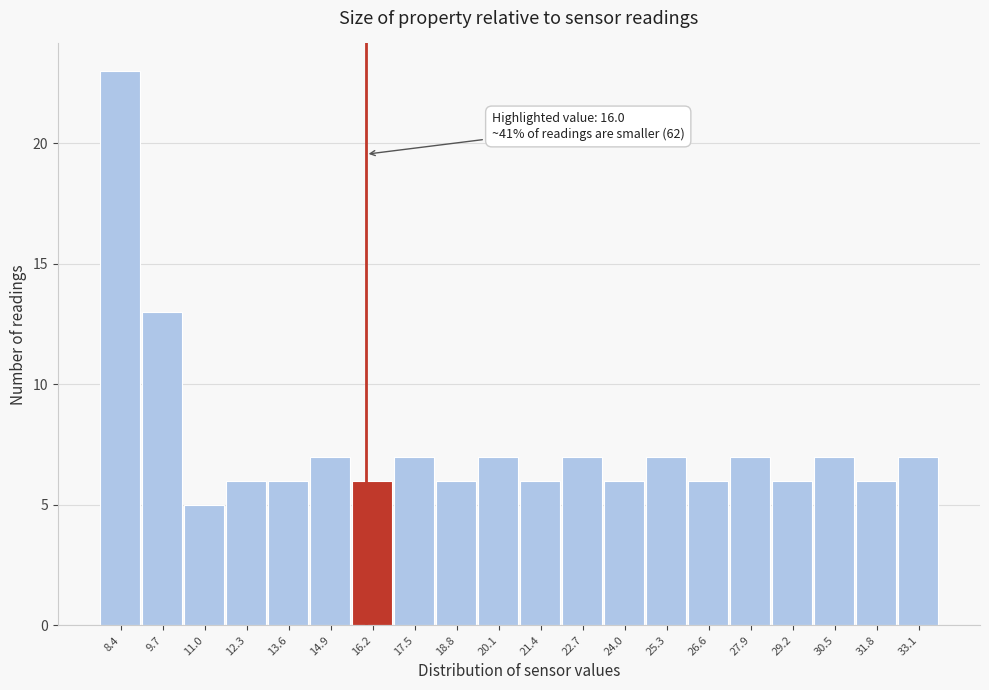

Over which range of the x-axis is the bar tallest?

7.8 to 9.0